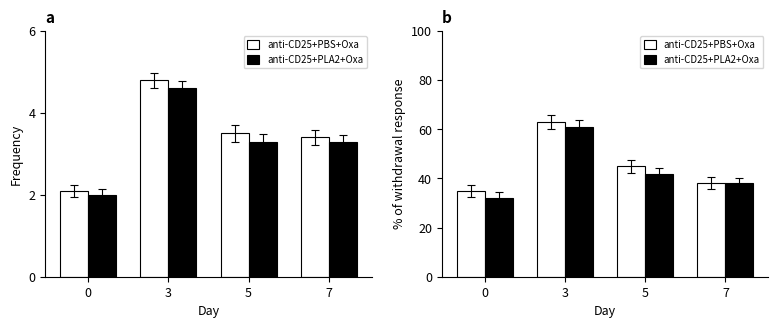

How many groups of bars are there?

4